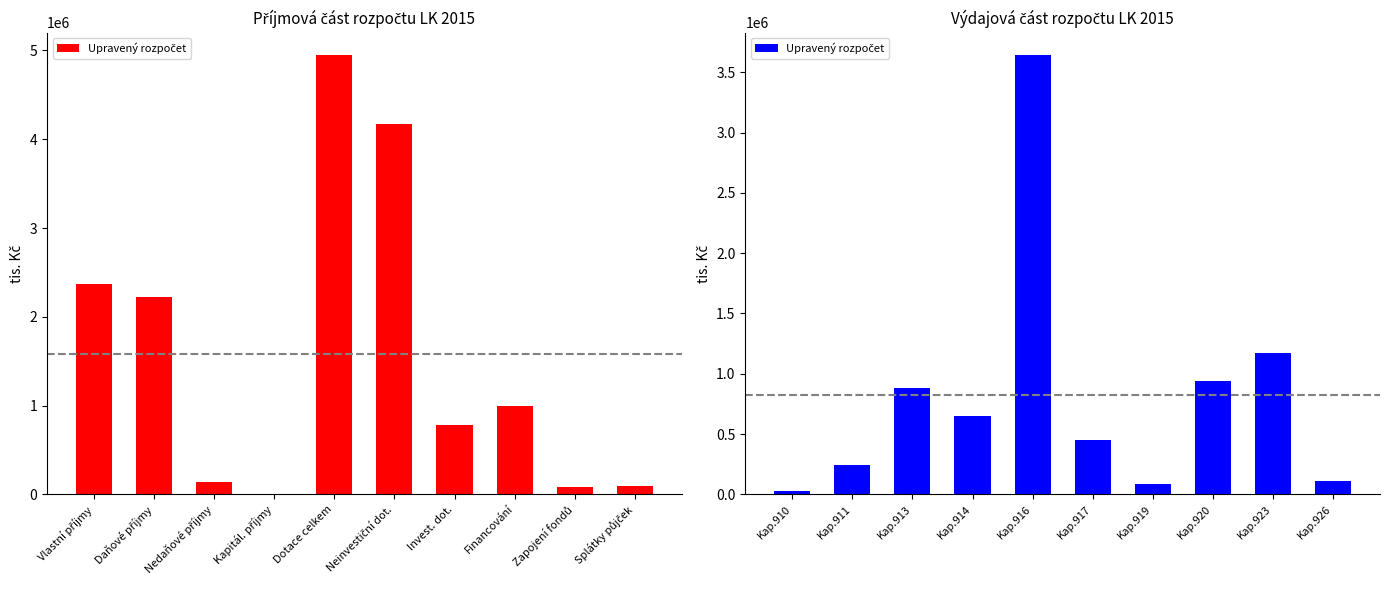

What is the minimum value shown in the chart?

26192.5